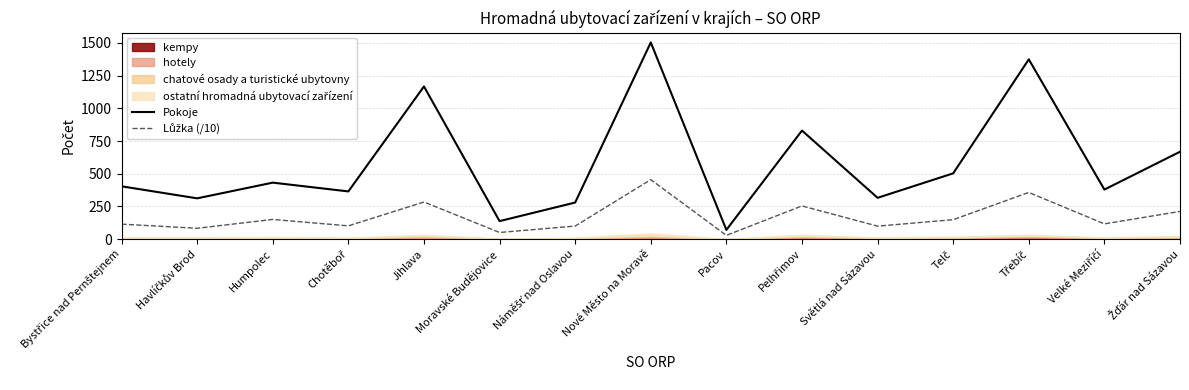

List the series in order of their peak value, highest first.

Pokoje, Lůžka (/10)